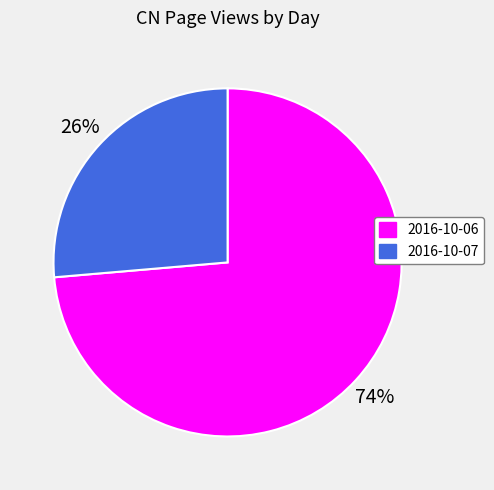

Combined, do 2016-10-07 and 2016-10-06 account for over 50%?

Yes